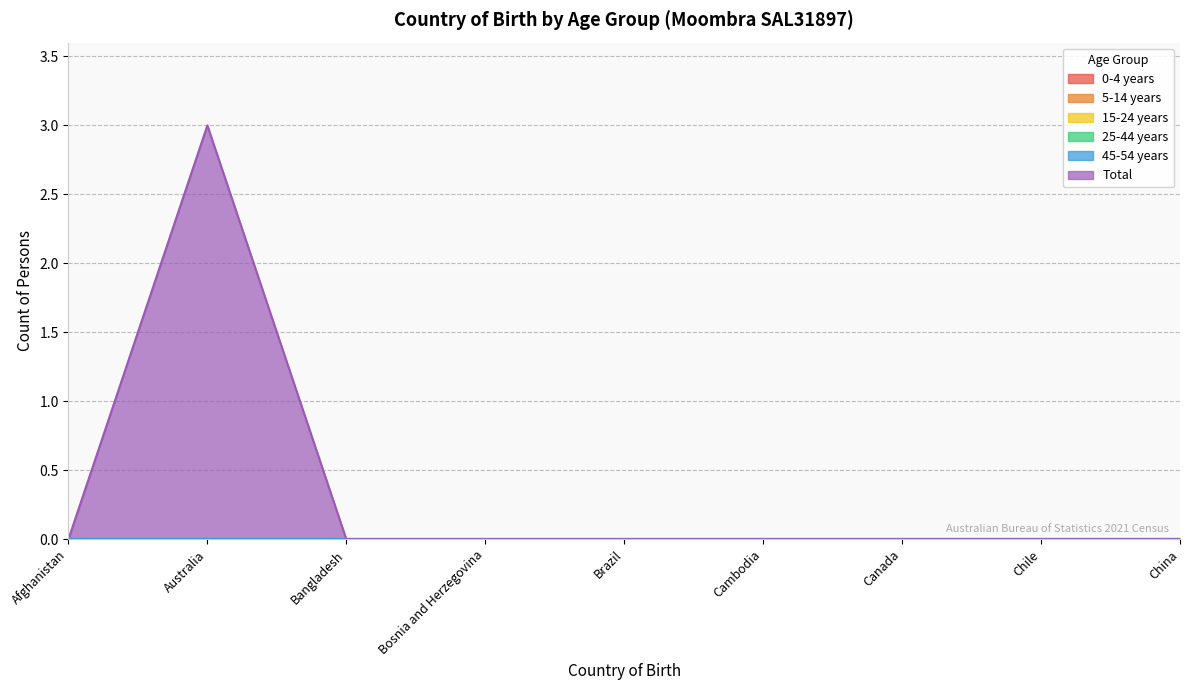

List the labels in order of 45-54 years value, largest first.

Afghanistan, Australia, Bangladesh, Bosnia and Herzegovina, Brazil, Cambodia, Canada, Chile, China